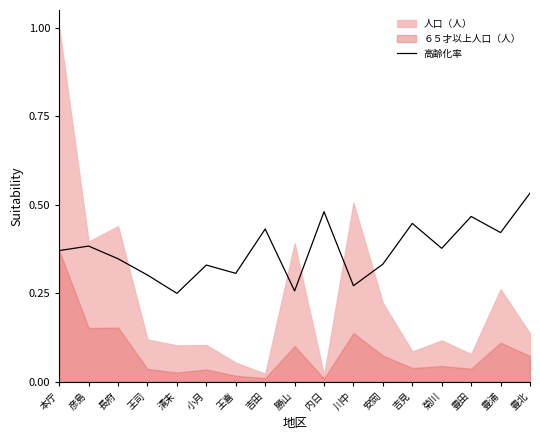

Count the number of categories in the chart.

17